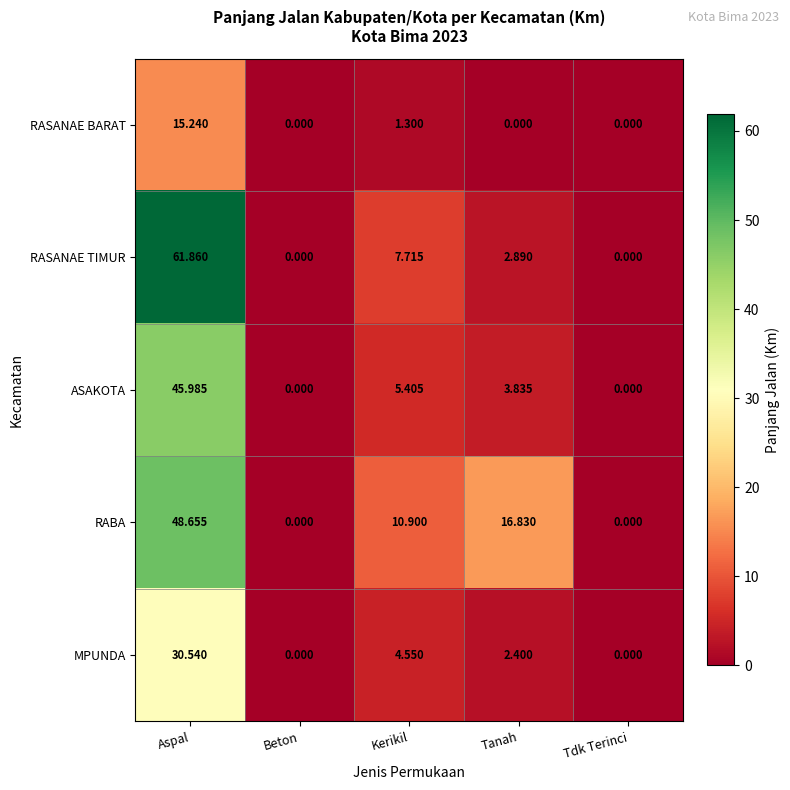

Where is MPUNDA nearest to the value 15?

Kerikil